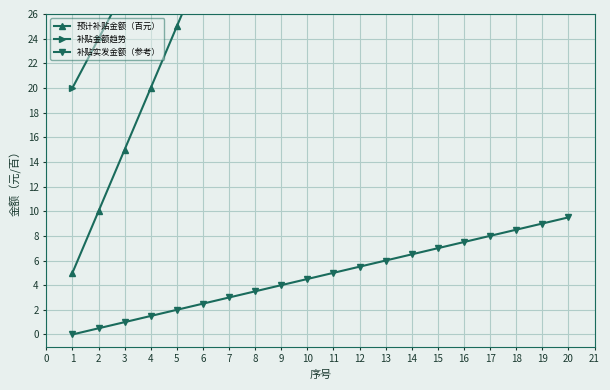

What is the highest value of the 补贴实发金额（参考） series?

9.5